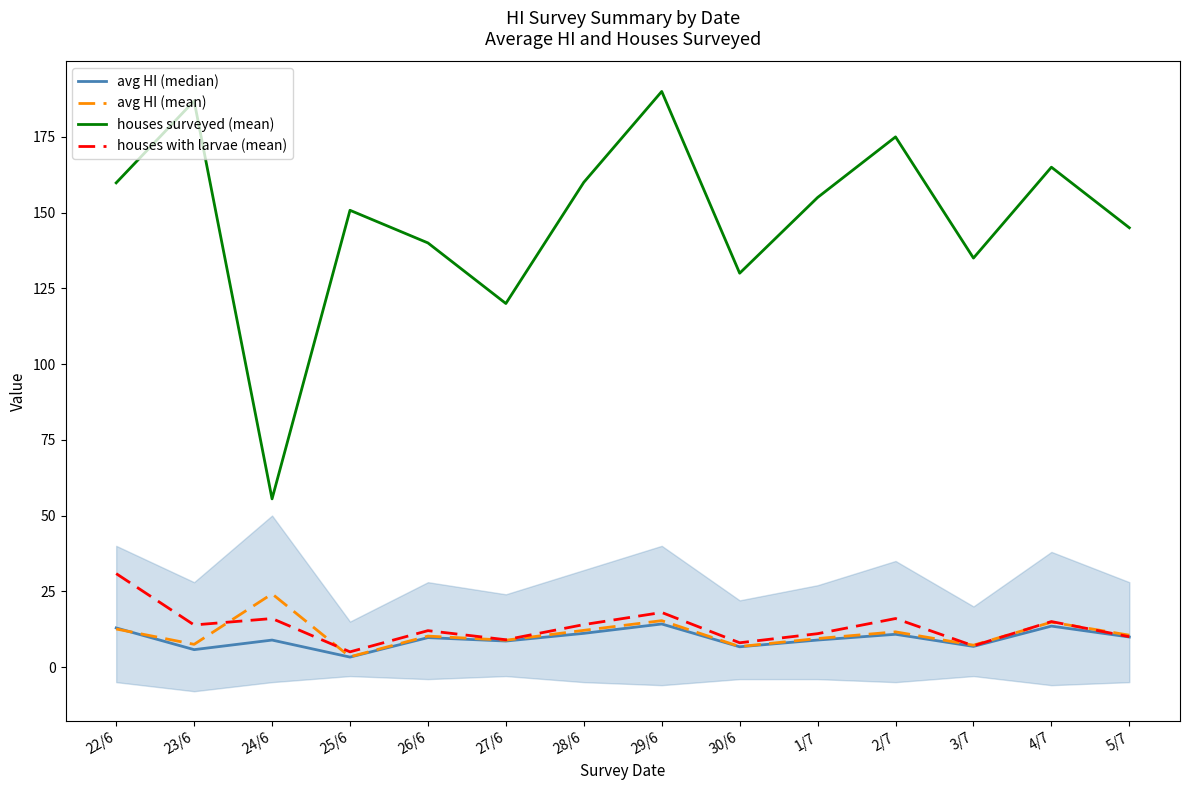

Is this an area chart (filled region under the line)?

No